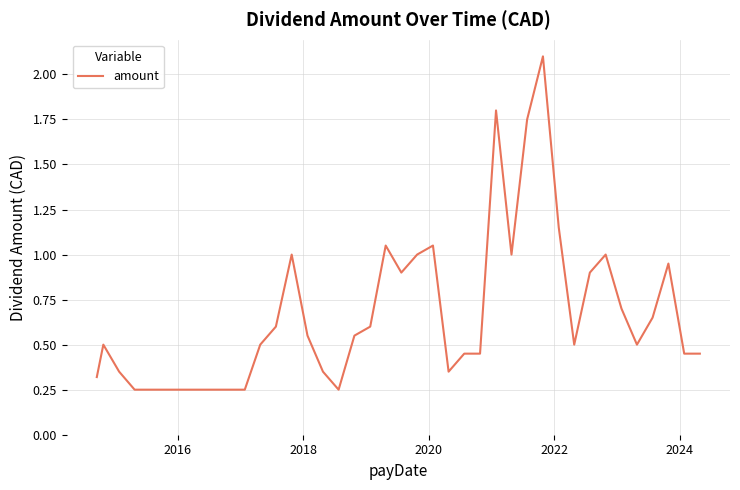

What is the greatest value displayed?

2.1